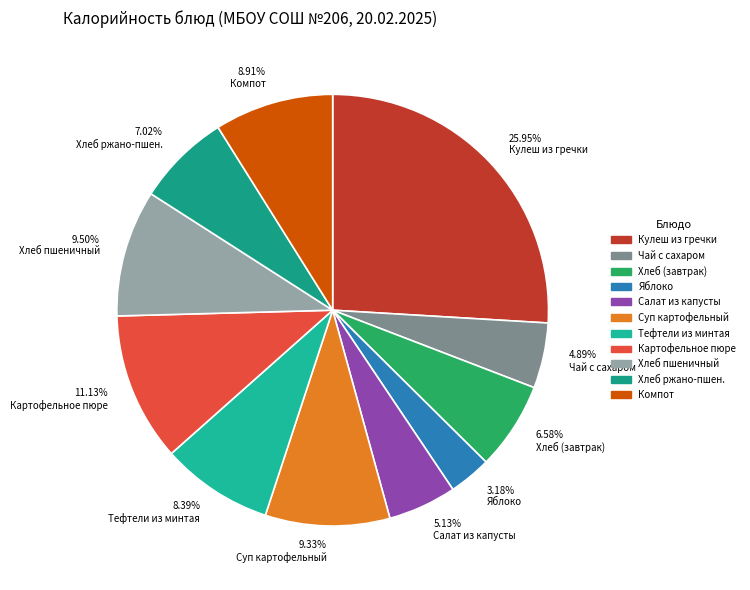

How many segments does this pie chart have?

11